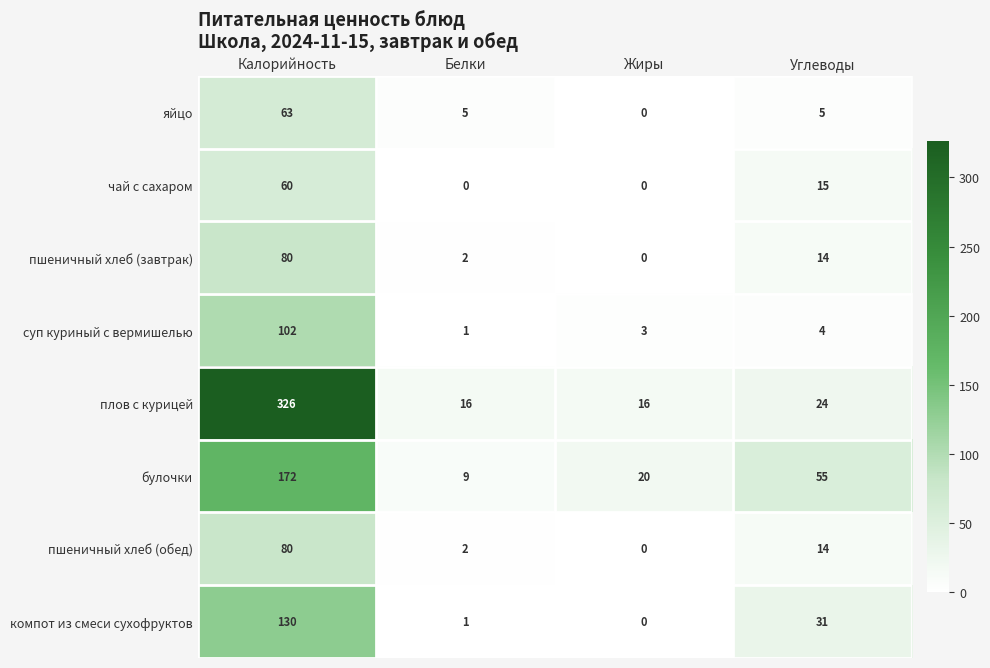

What is the total value across all series at Жиры?

39